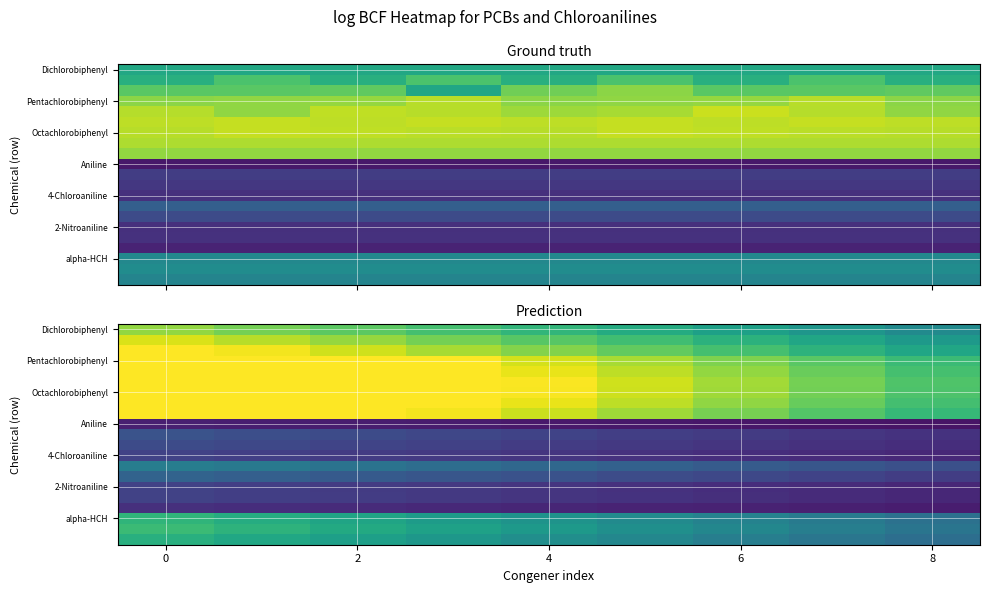

Count the number of categories in the chart.

9